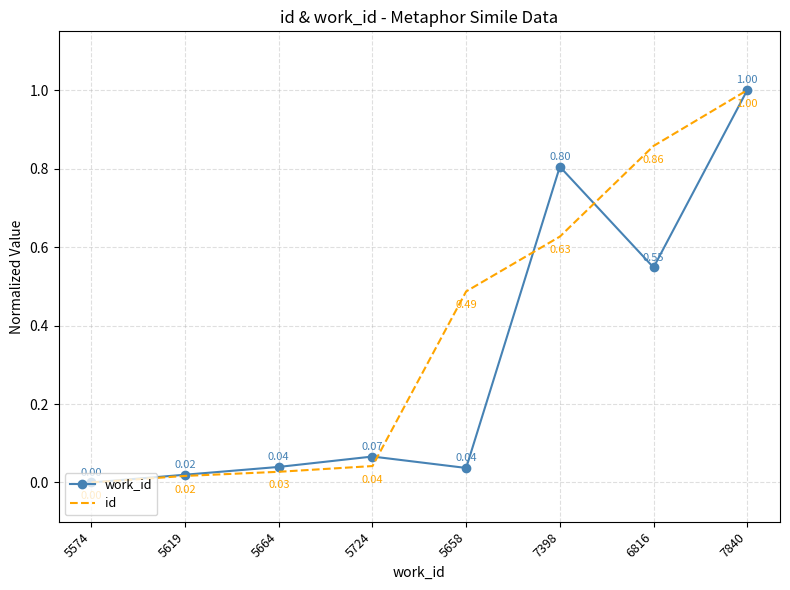

List the series in order of their overall mean, highest first.

id, work_id